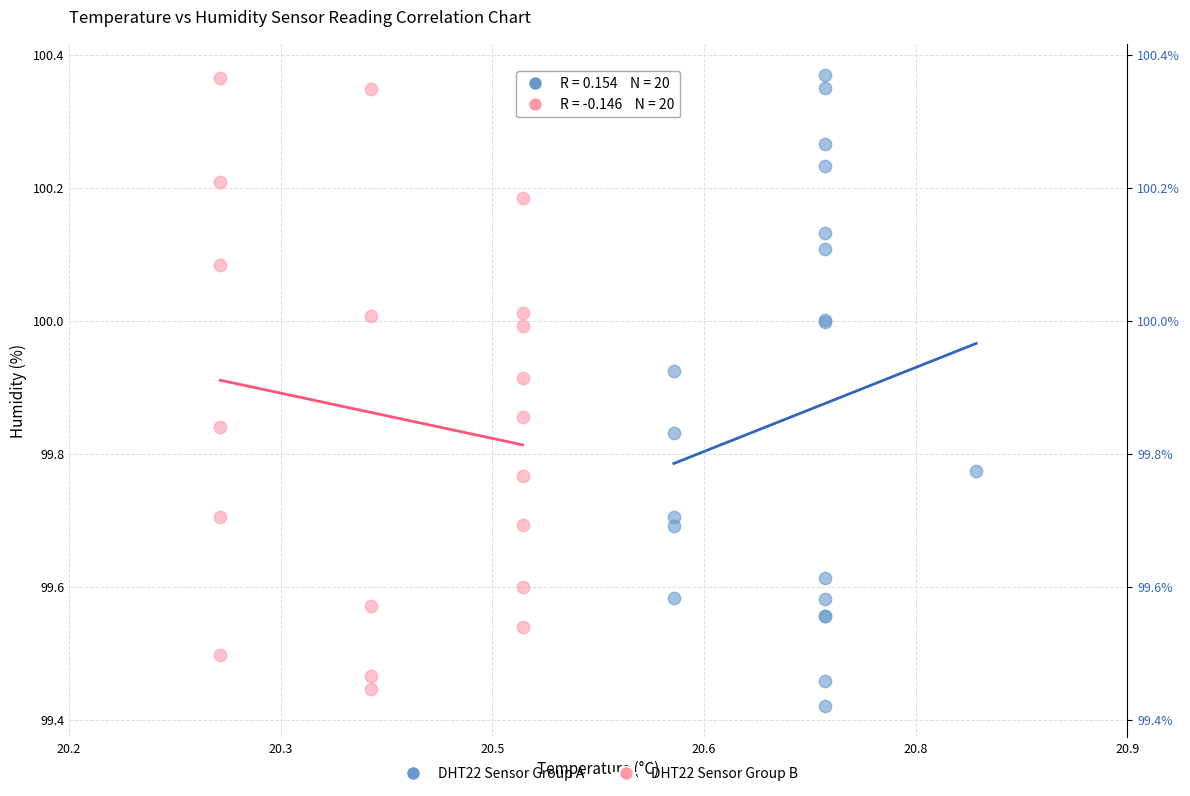

What are all the series names shown in the legend?

DHT22 Sensor Group A, DHT22 Sensor Group B